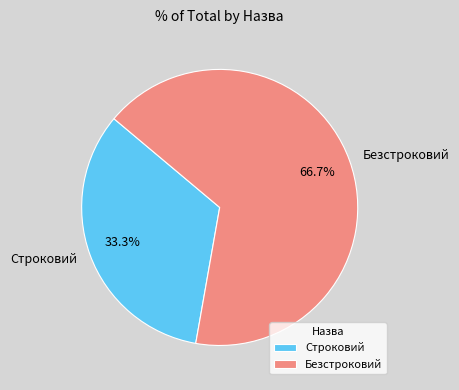

Count the number of slices in the pie.

2